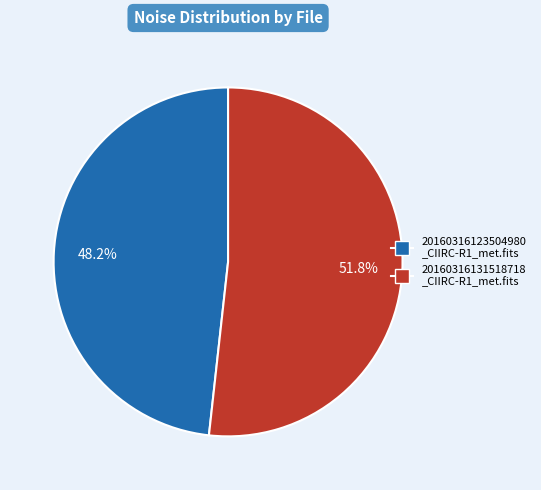

Count the number of slices in the pie.

2